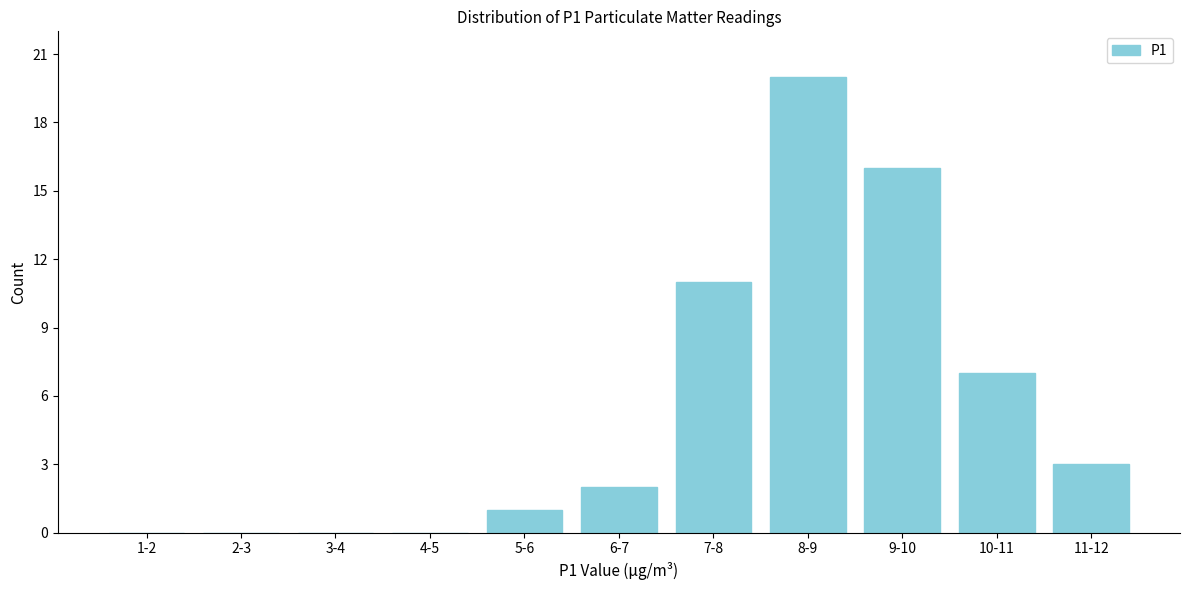

Reading left to right, transcribe all the data shown in this chart.

1-2=0	2-3=0	3-4=0	4-5=0	5-6=1	6-7=2	7-8=11	8-9=20	9-10=16	10-11=7	11-12=3